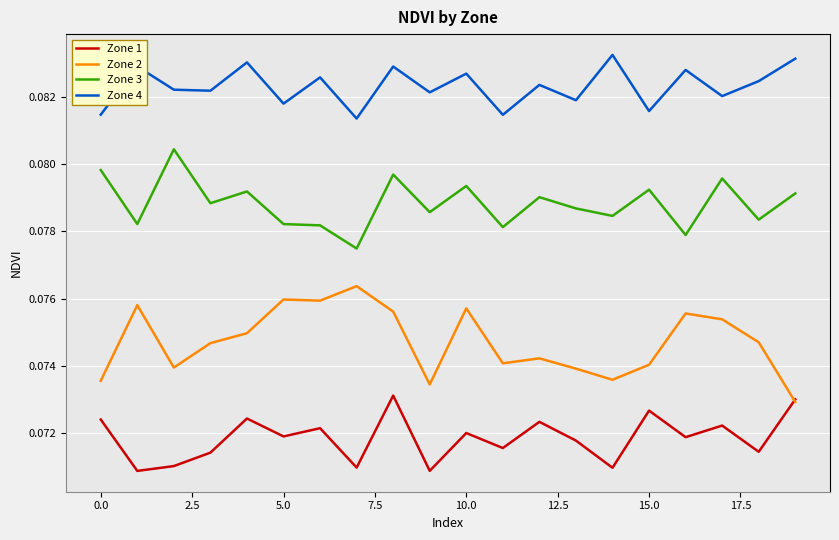

Which series has the widest spread of values?

Zone 2